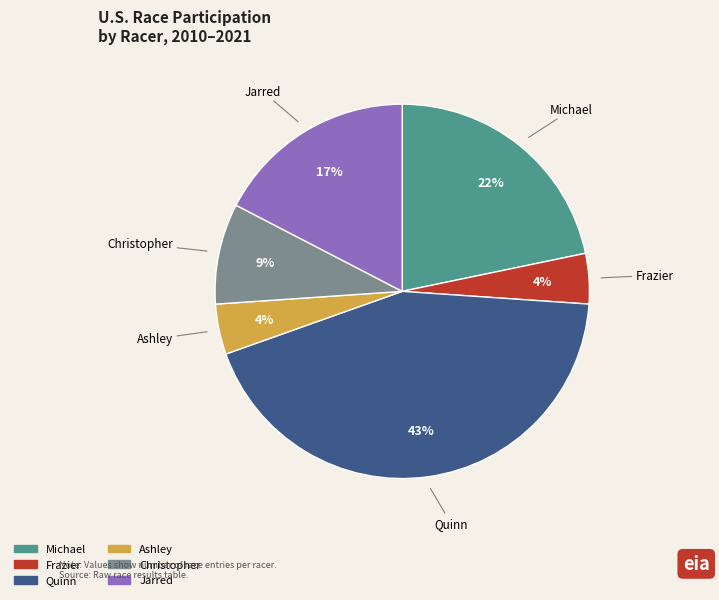

What is the ratio of the value at Ashley to the value at Michael?

0.2